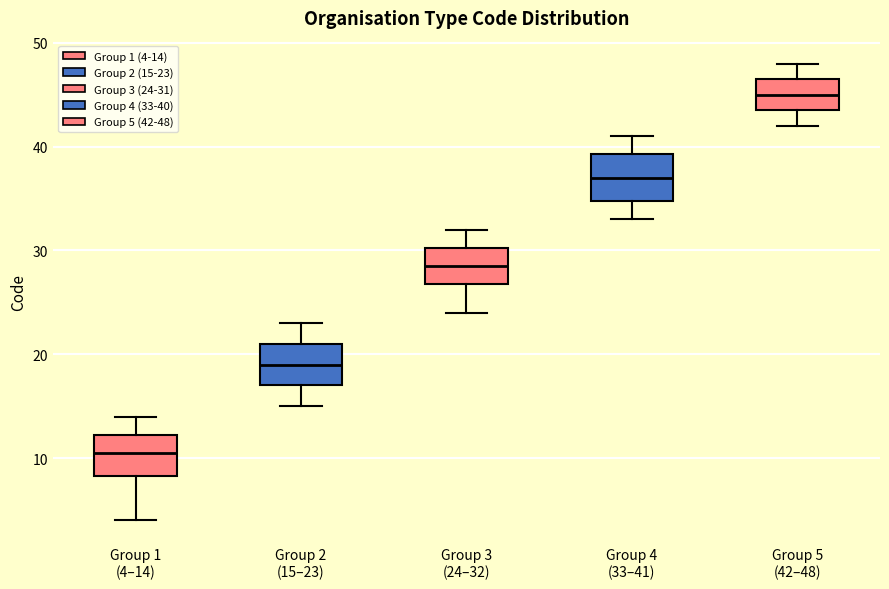

Which box's median line is the lowest?

Group 1 (4–14)